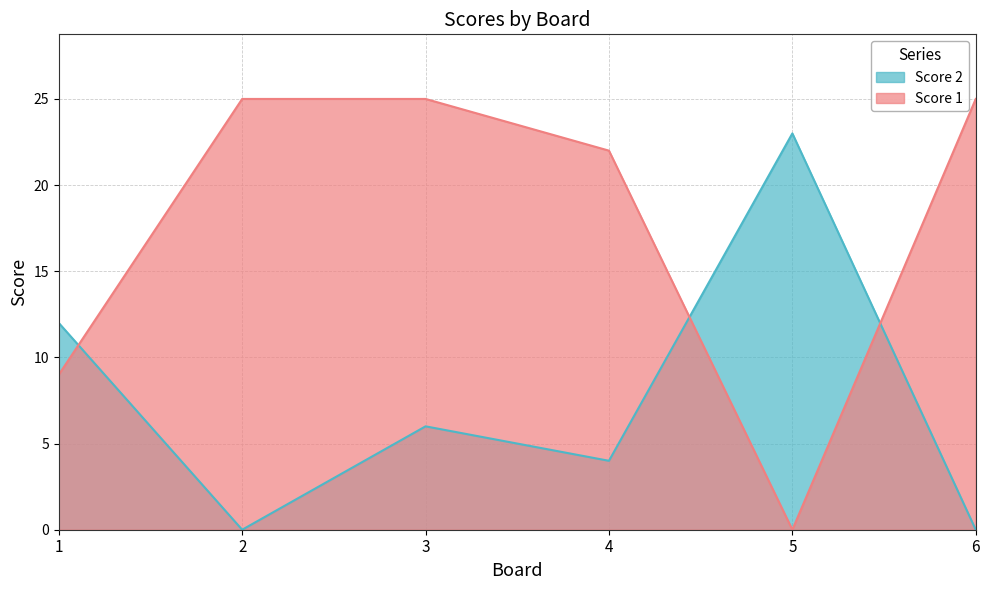

What is the spread (max minus min) of values at 3?

19